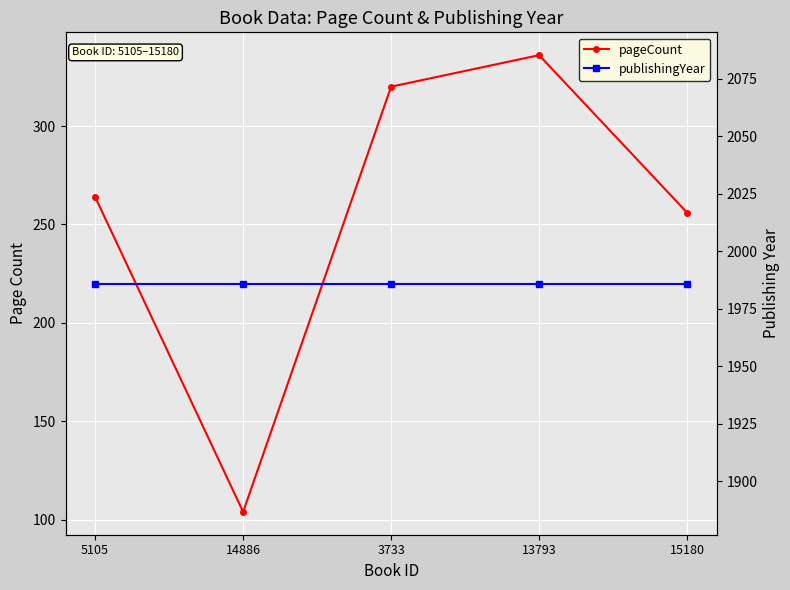

True or false: publishingYear and pageCount cross at least once.

False